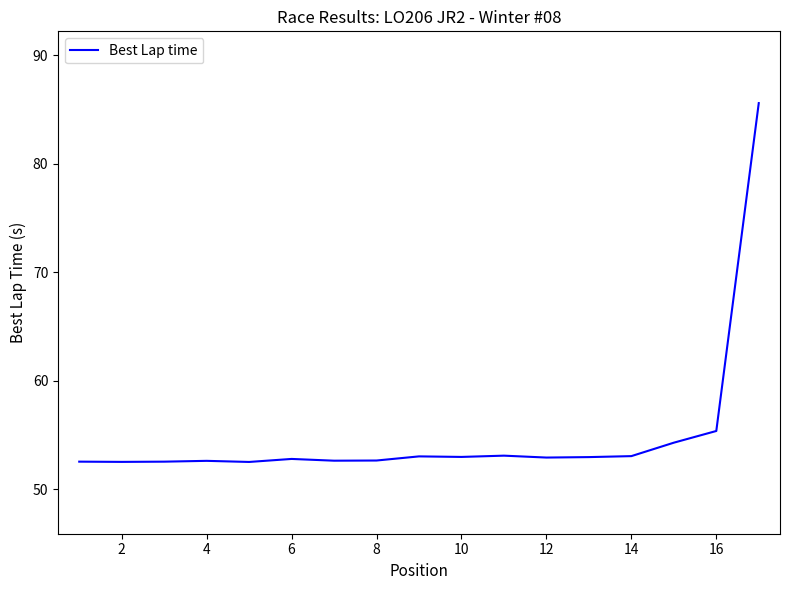

What is the difference between the maximum and minimum values?

33.1